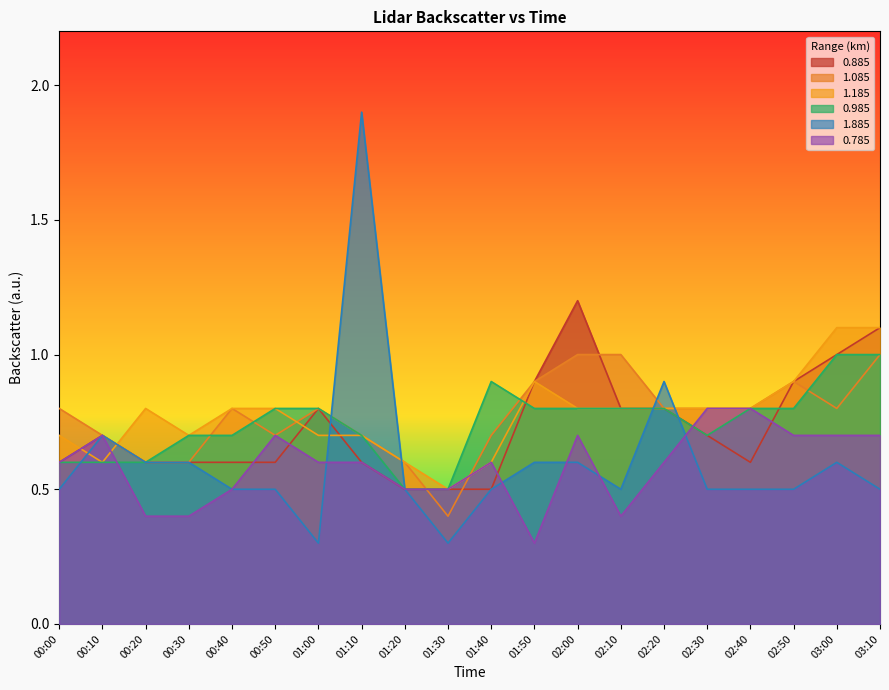

List the labels in order of 0.885 value, largest first.

02:00, 03:10, 03:00, 01:50, 02:50, 01:00, 02:10, 02:20, 00:10, 02:30, 00:00, 00:20, 00:30, 00:40, 00:50, 01:10, 02:40, 01:20, 01:30, 01:40